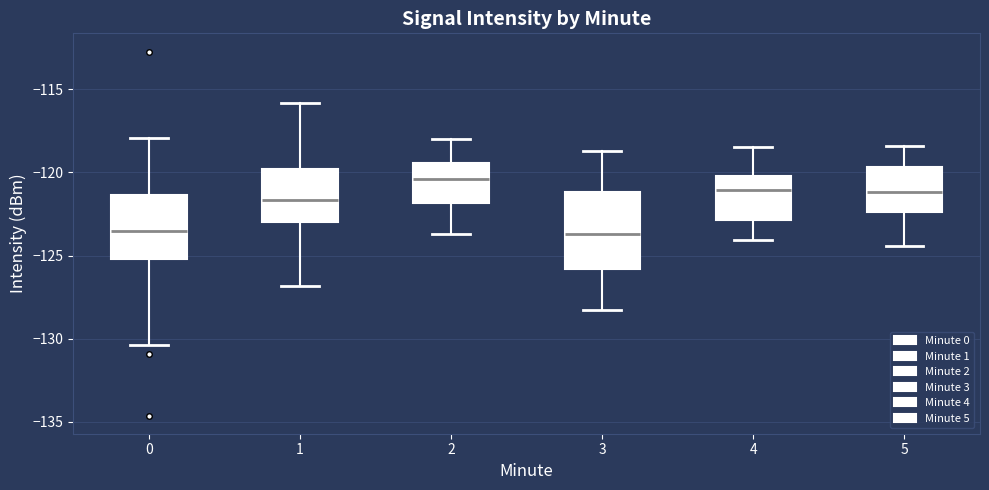

Reading left to right, read every box against the y-axis: the position of its median line, the range the box covers, and the ends of its whiskers. The values are not printed on the chart, so give them approximately, as read against the axis.

0: median -123.5, box -125.0 to -121.5, whiskers -130.5 to -118.0
1: median -121.5, box -123.0 to -120.0, whiskers -127.0 to -116.0
2: median -120.5, box -122.0 to -119.5, whiskers -123.5 to -118.0
3: median -123.5, box -126.0 to -121.0, whiskers -128.5 to -118.5
4: median -121.0, box -123.0 to -120.0, whiskers -124.0 to -118.5
5: median -121.0, box -122.5 to -119.5, whiskers -124.5 to -118.5